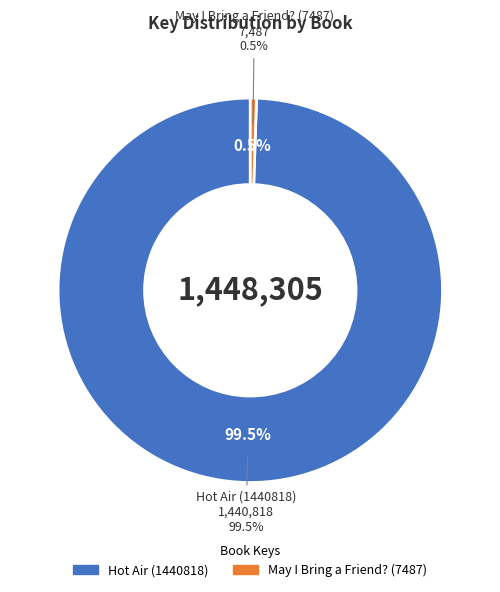

How many slices are in this pie chart?

2